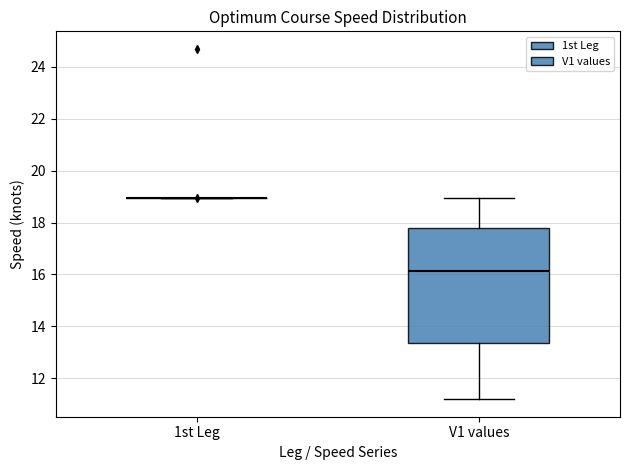

Reading left to right, transcribe this box plot: for each box, give where its median line is, the range the box spans, and where its two whiskers end, as read against the y-axis. The values are not printed on the chart, so give them approximately, as read against the axis.

1st Leg: box collapsed to a line at 19.0, whiskers 19.0 to 19.0
V1 values: median 16.2, box 13.4 to 17.8, whiskers 11.2 to 19.0